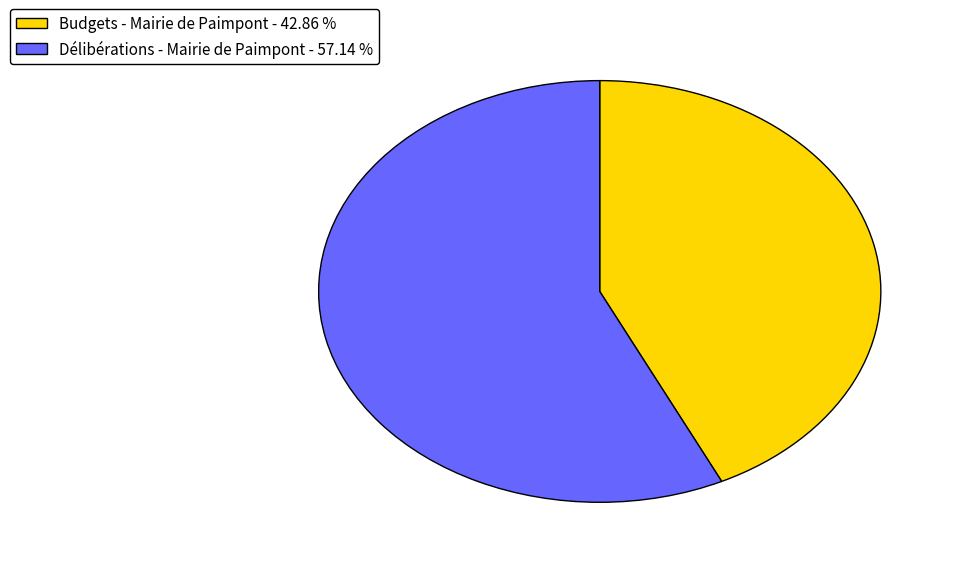

Which has a higher value, Délibérations - Mairie de Paimpont - 57.14 % or Budgets - Mairie de Paimpont - 42.86 %?

Délibérations - Mairie de Paimpont - 57.14 %